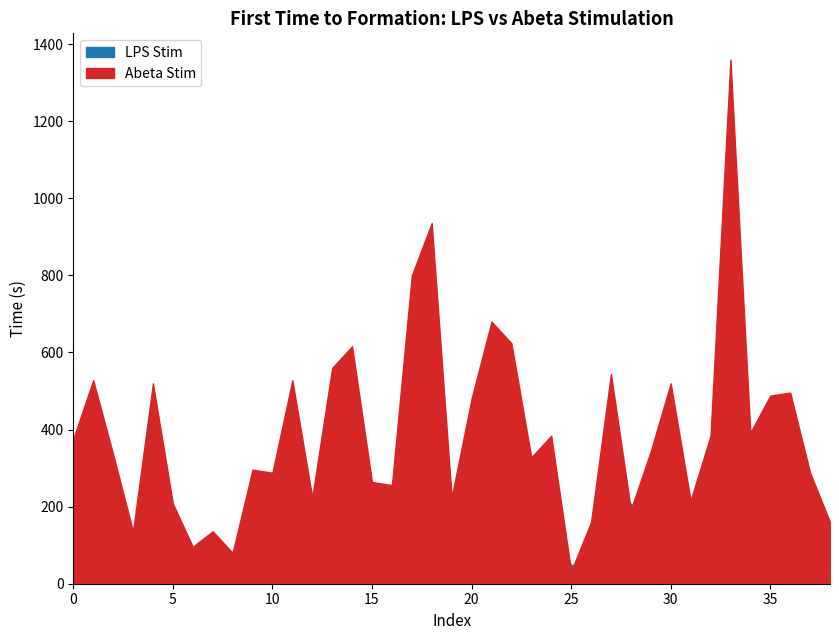

After their last crossing, which series has the higher values: lps or abeta?

abeta